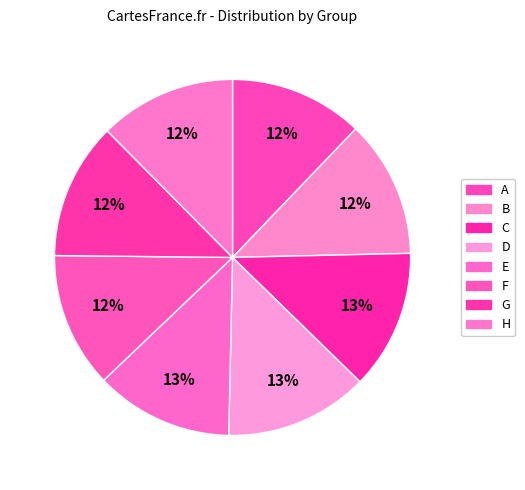

What percentage is the G slice, to the nearest percent?

12%